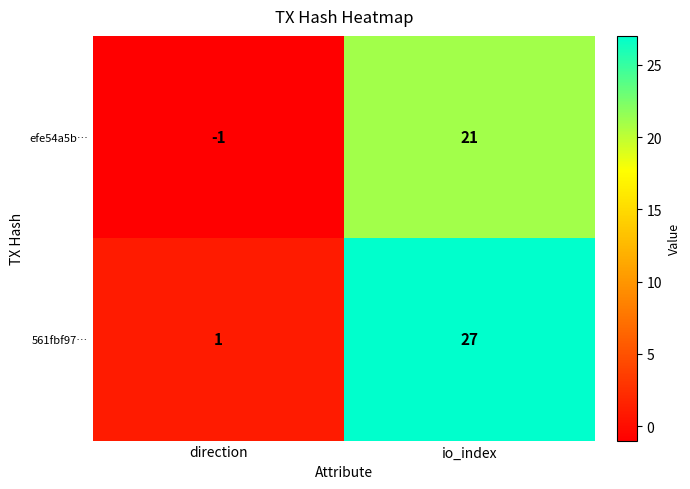

Rank the series by their maximum value, from highest to lowest.

561fbf97…, efe54a5b…